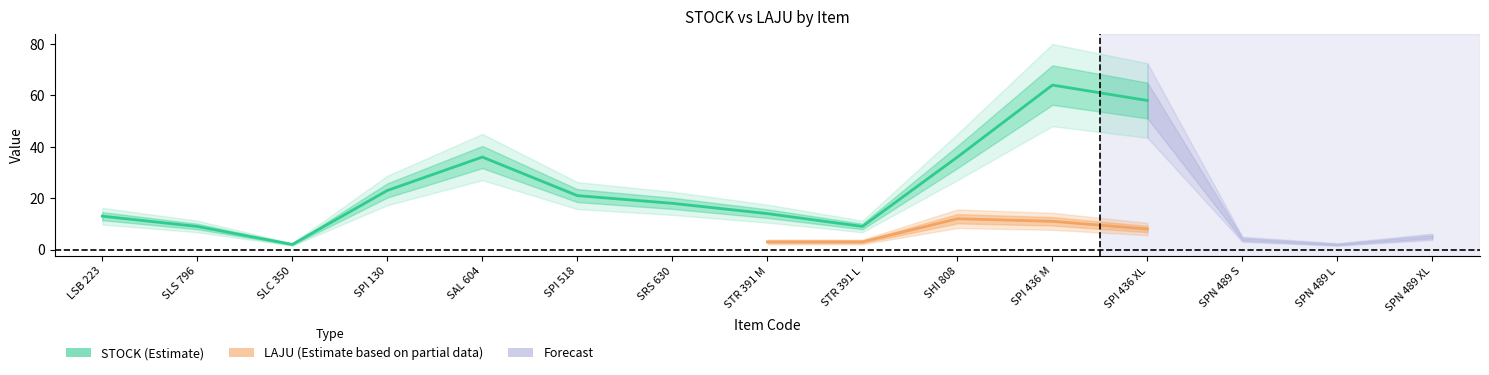

In STOCK, how many points are higher than both neighbors (excluding endpoints)?

2